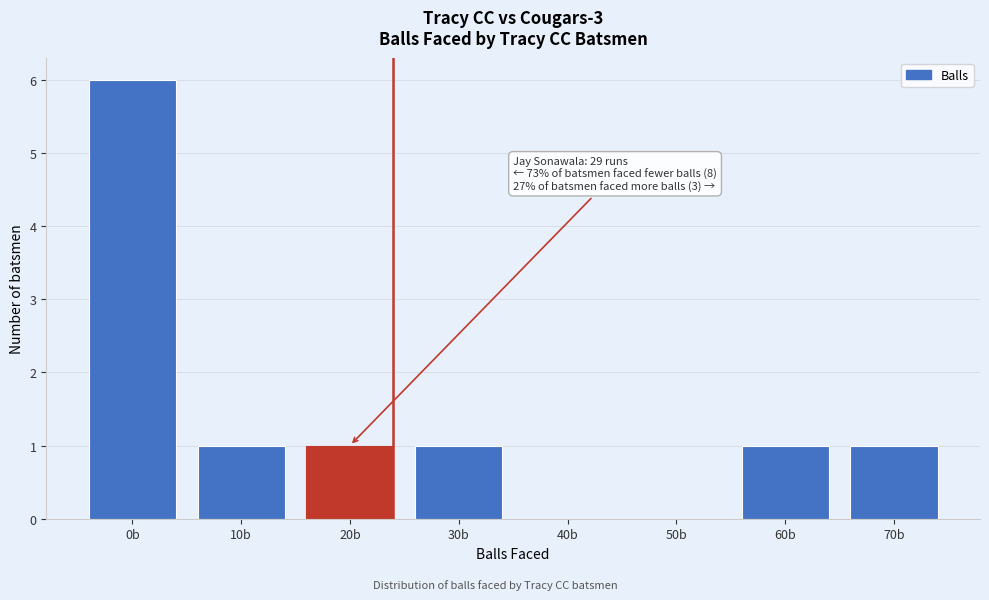

Reading left to right, transcribe all the data shown in this chart.

0b=6	10b=1	20b=1	30b=1	40b=0	50b=0	60b=1	70b=1